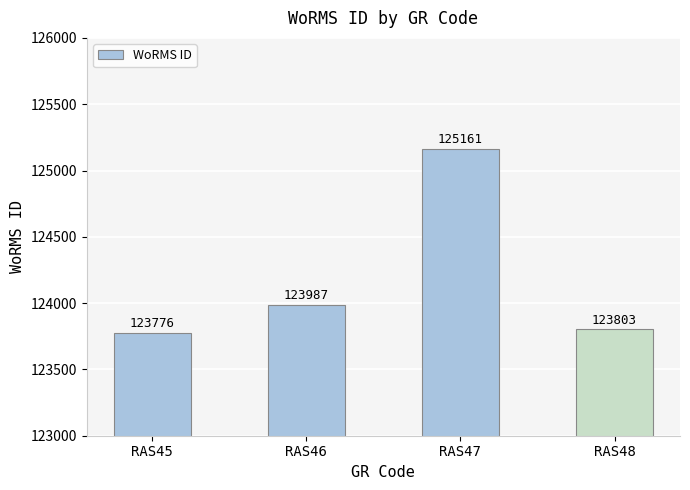

What is the greatest value displayed?

125161